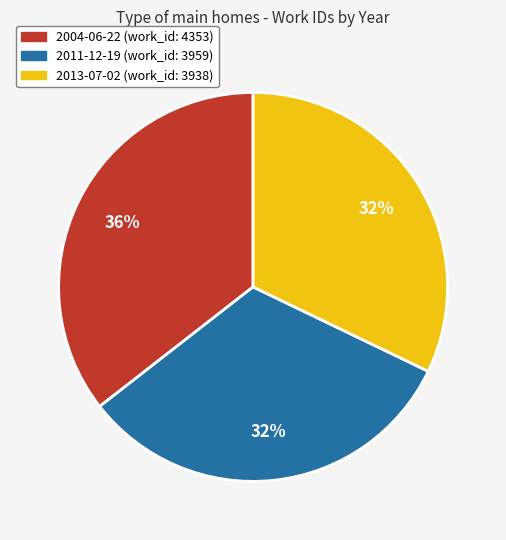

How many slices are in this pie chart?

3